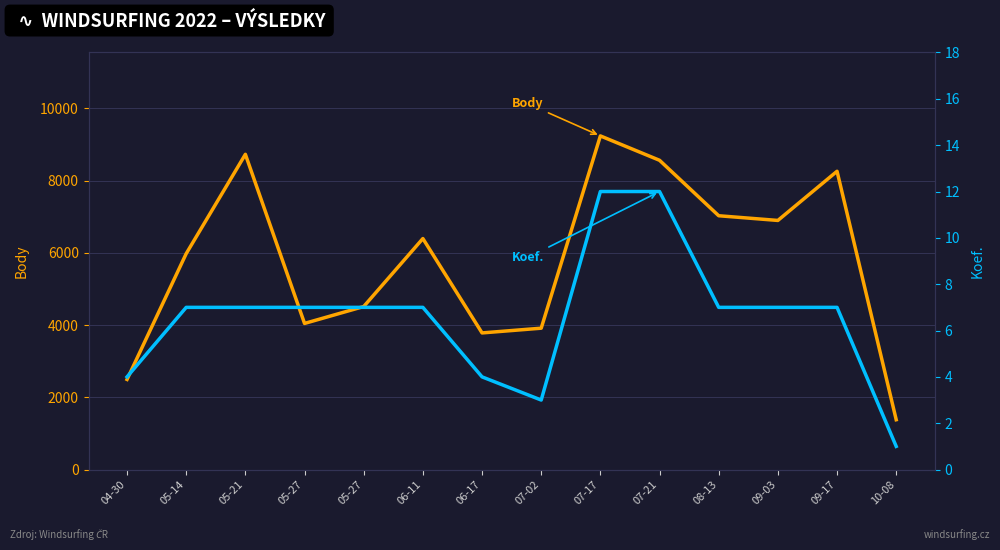

The value of Koef. at 10-08 is 1. True or false?

False